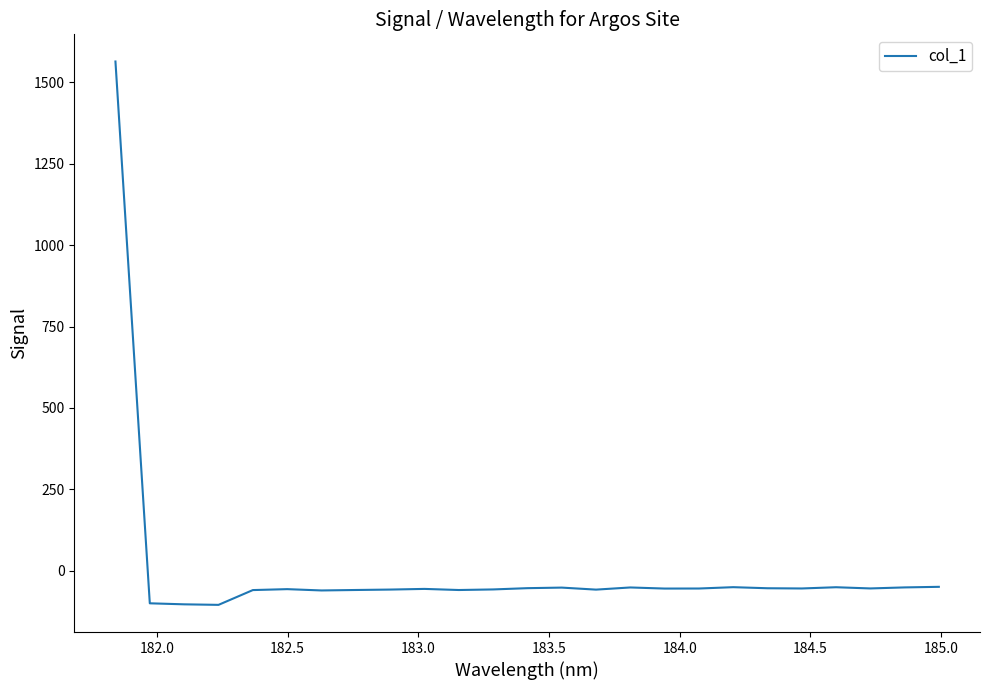

What is the difference between the maximum and minimum values?

1669.3